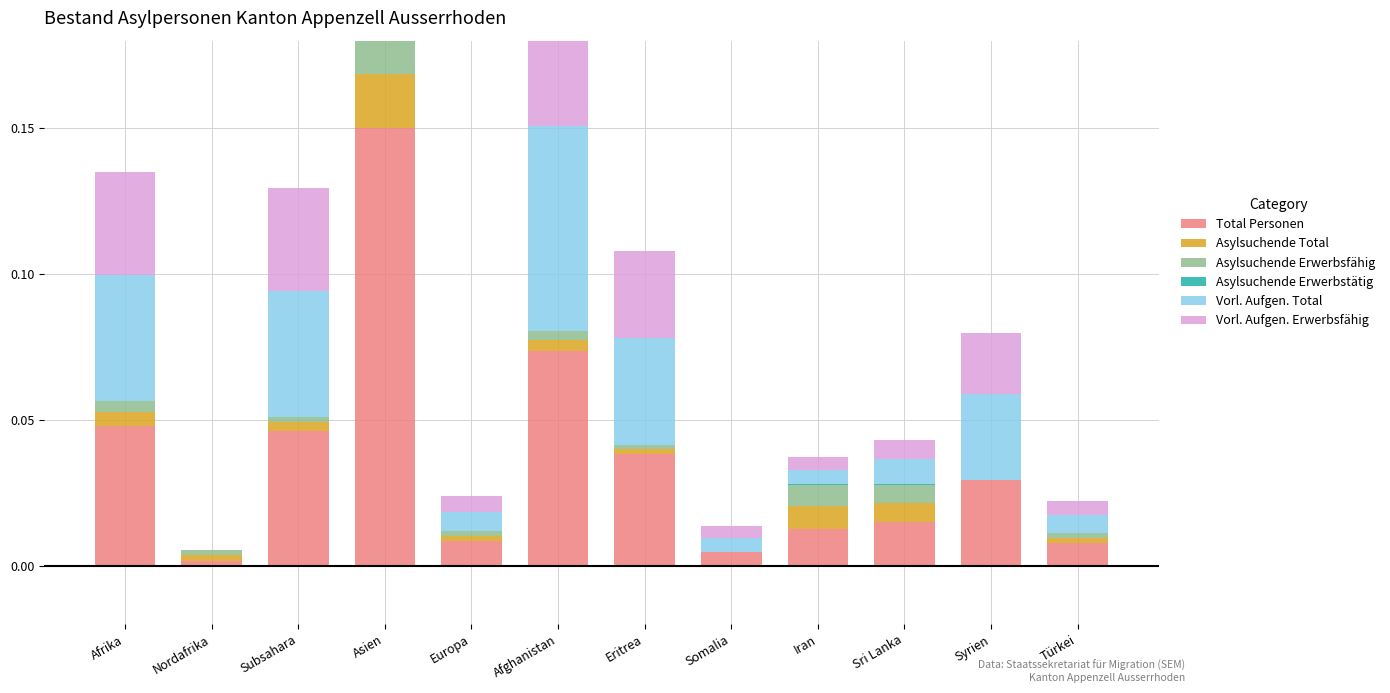

At Europa, list the series in order from largest to smallest.

Total Personen, Vorl. Aufgen. Total, Vorl. Aufgen. Erwerbsfähig, Asylsuchende Total, Asylsuchende Erwerbsfähig, Asylsuchende Erwerbstätig